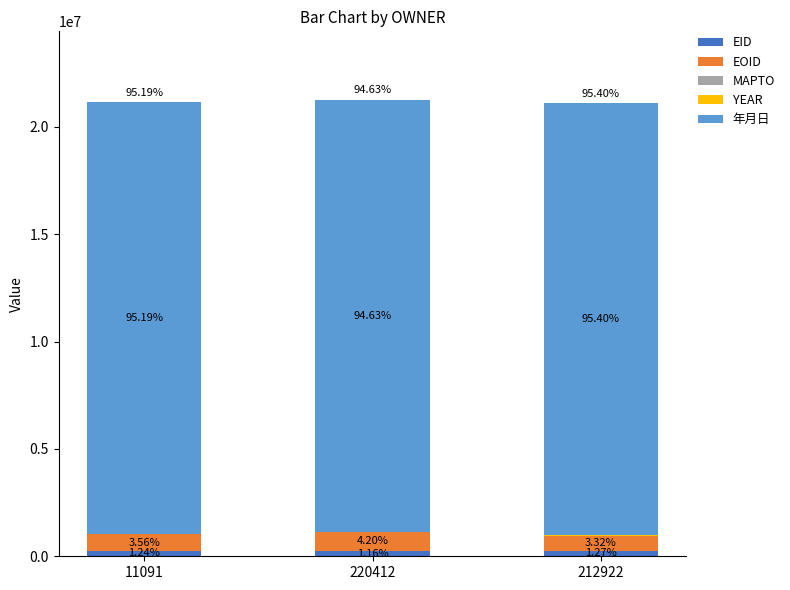

At which label is YEAR closest to 2012?

11091